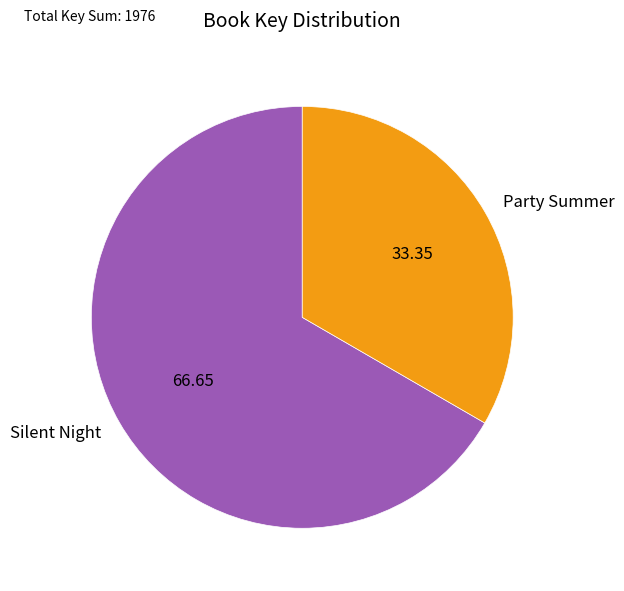

What is the largest slice in the pie chart?

Silent Night